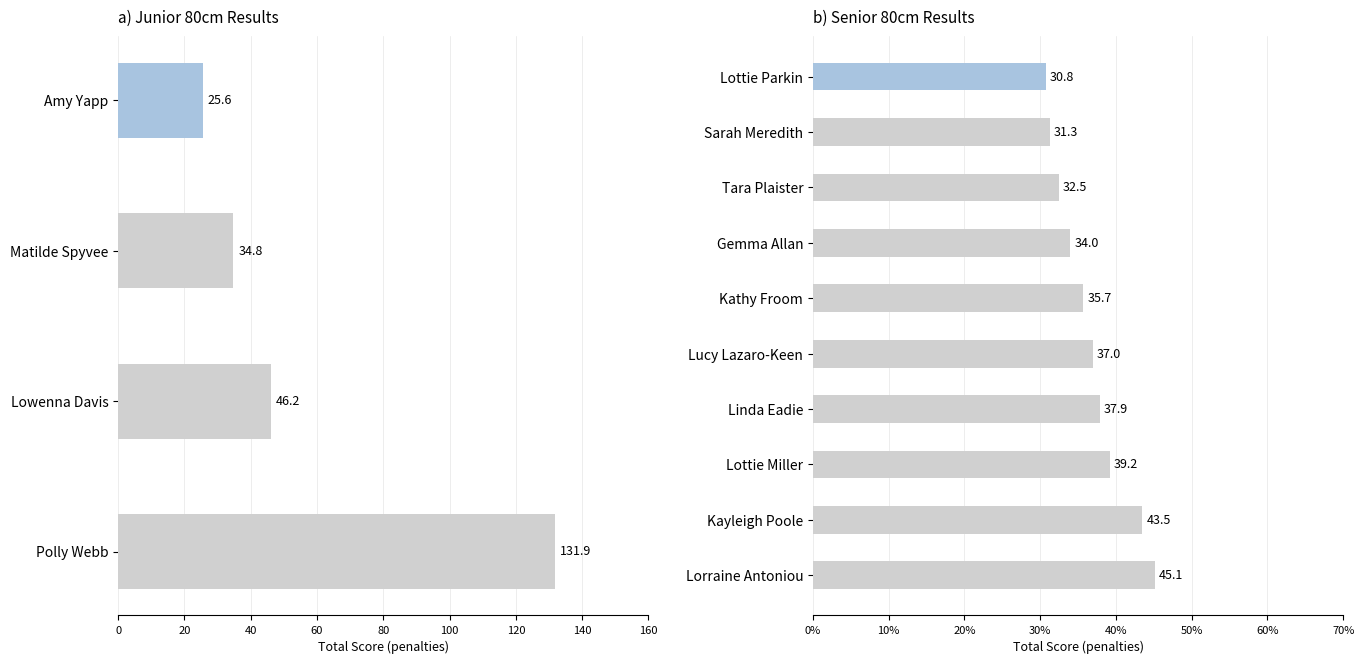

Between Matilde Spyvee and Lowenna Davis, which is larger?

Lowenna Davis